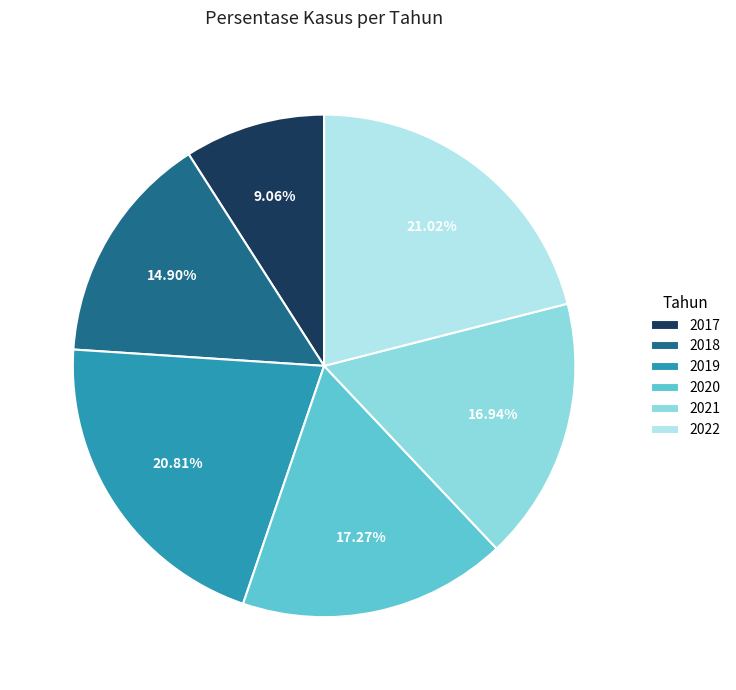

How many slices are in this pie chart?

6